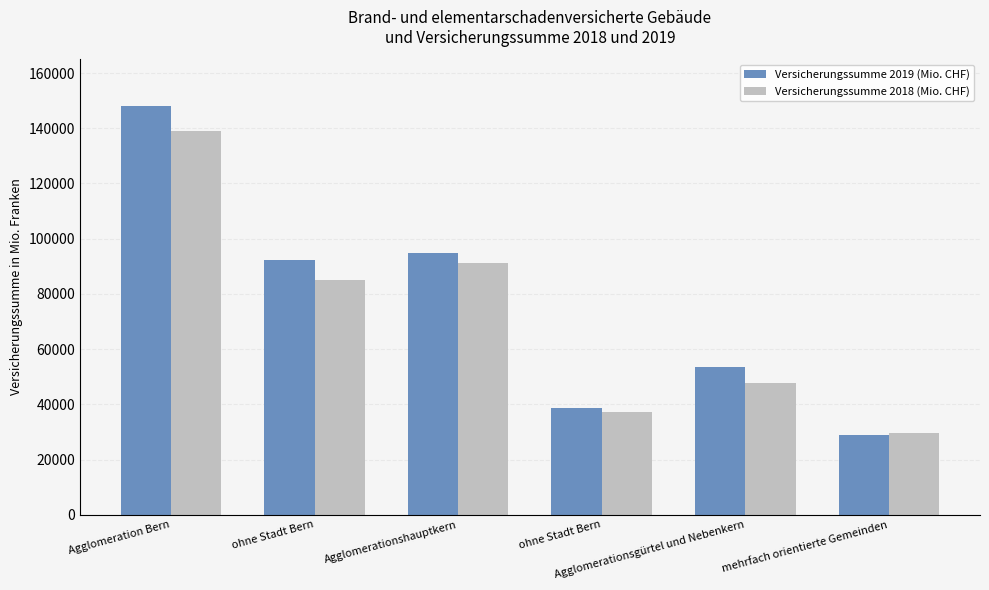

Is the value of Versicherungssumme 2018 (Mio. CHF) at   ohne Stadt Bern greater than the value of Versicherungssumme 2019 (Mio. CHF) at Agglomeration Bern?

No